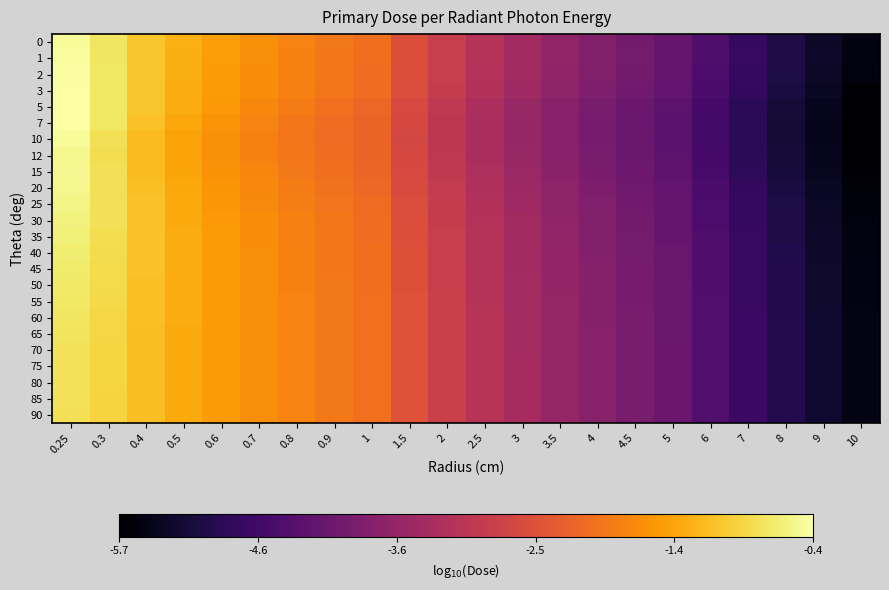

What is the maximum value shown in the chart?

-0.4